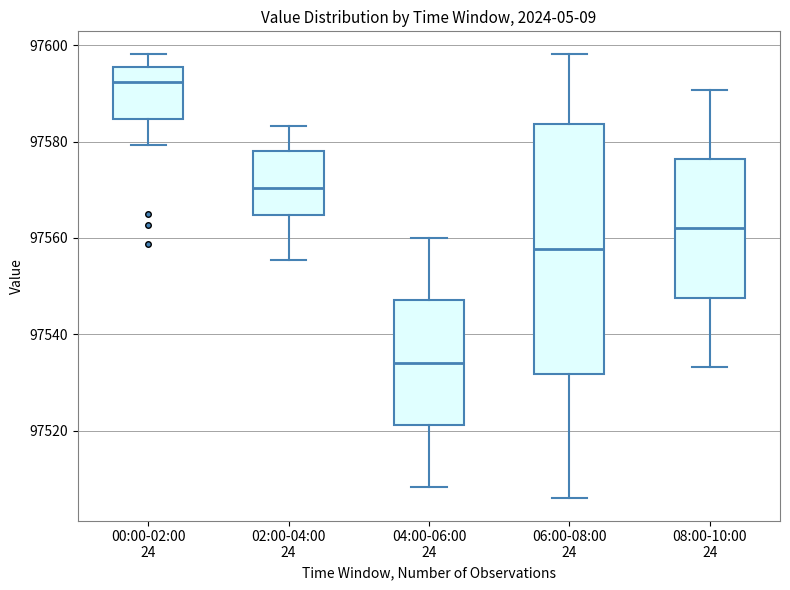

Reading left to right, read every box against the y-axis: the position of its median line, the range the box covers, and the ends of its whiskers. The values are not printed on the chart, so give them approximately, as read against the axis.

00:00-02:00 24: median 97592, box 97584 to 97596, whiskers 97580 to 97598
02:00-04:00 24: median 97570, box 97564 to 97578, whiskers 97556 to 97584
04:00-06:00 24: median 97534, box 97522 to 97548, whiskers 97508 to 97560
06:00-08:00 24: median 97558, box 97532 to 97584, whiskers 97506 to 97598
08:00-10:00 24: median 97562, box 97548 to 97576, whiskers 97534 to 97590